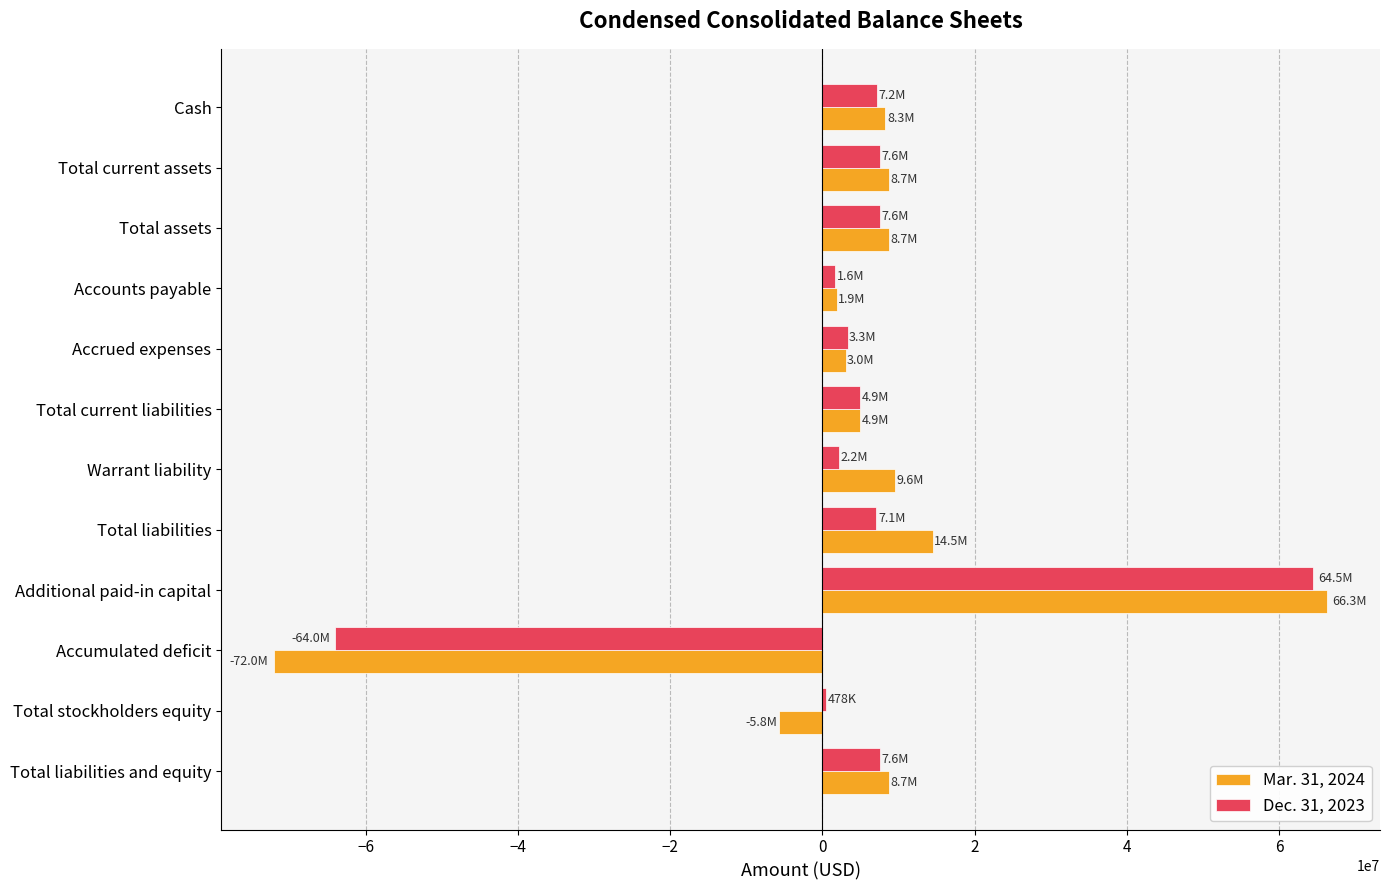

Rank the series by their average value, from highest to lowest.

Mar. 31, 2024, Dec. 31, 2023